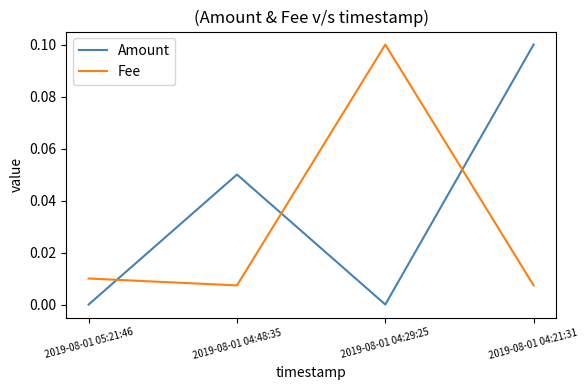

Between 2019-08-01 04:48:35 and 2019-08-01 04:21:31, which series saw the biggest shift?

Amount